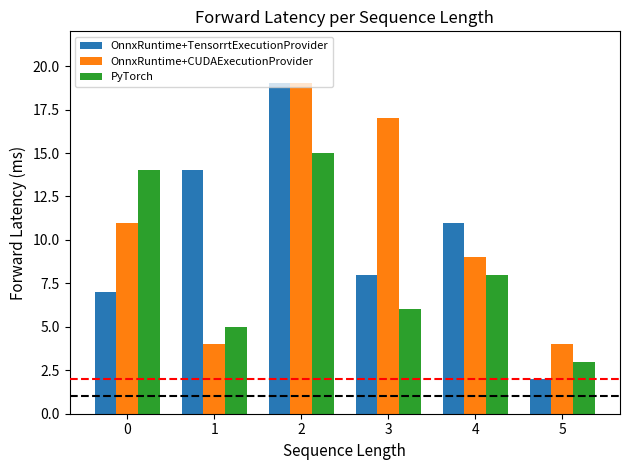

Reading right to left, extract all data points from this chart.

OnnxRuntime+TensorrtExecutionProvider: 2	11	8	19	14	7
OnnxRuntime+CUDAExecutionProvider: 4	9	17	19	4	11
PyTorch: 3	8	6	15	5	14